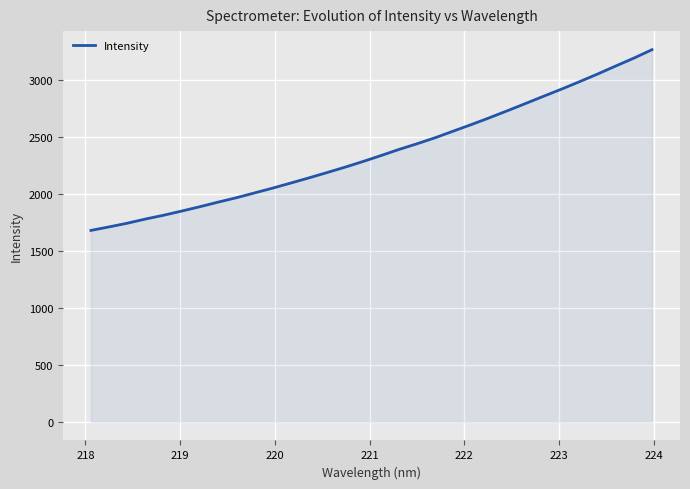

Does the chart have visible grid lines?

Yes